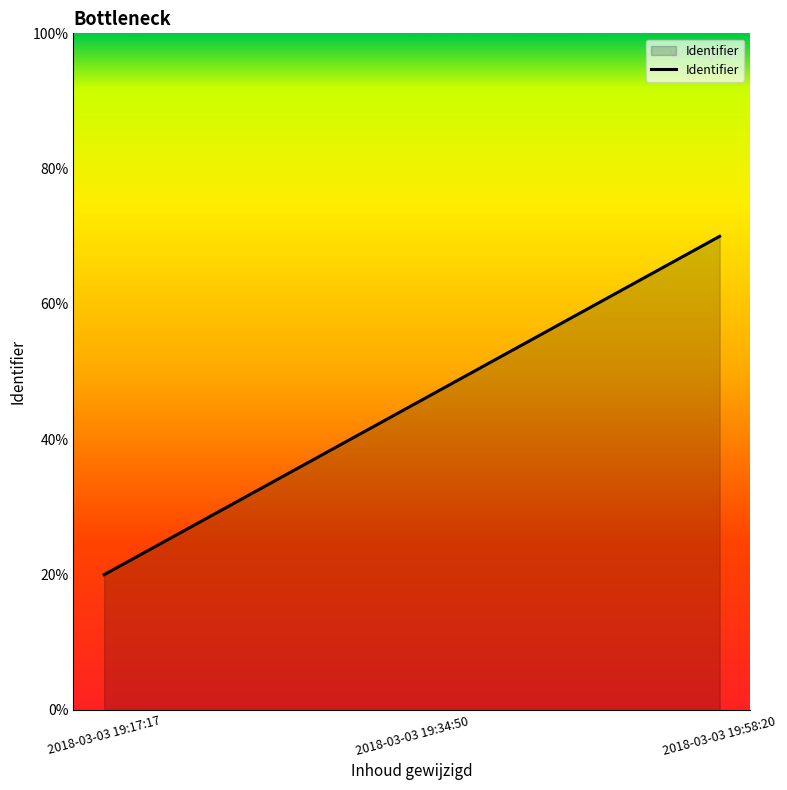

How many lines are shown in the chart?

1